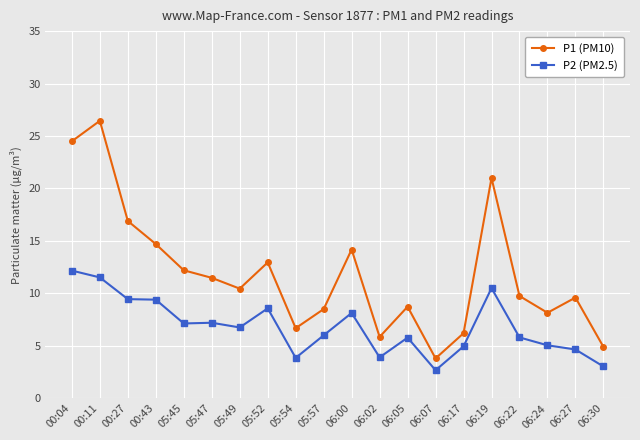

The value of P2 (PM2.5) at 05:57 is 8.2. True or false?

False